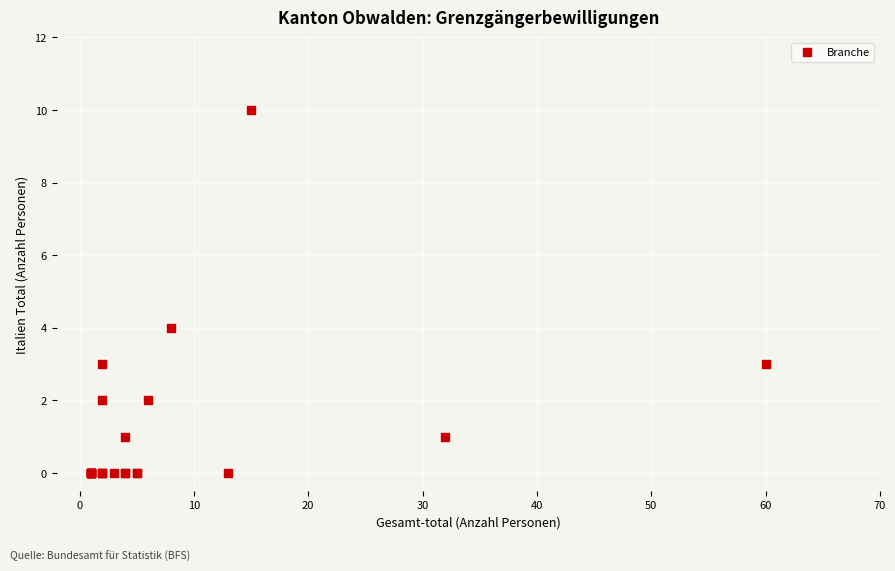

What Y value in the scatter plot is closest to 5?

4